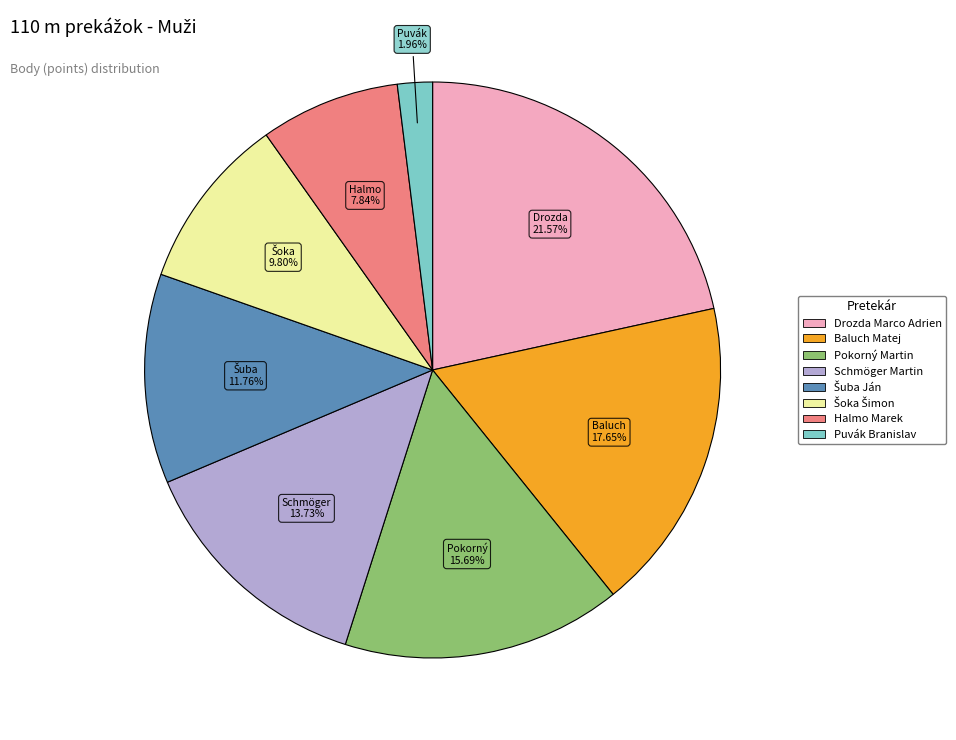

To the nearest percent, what is the difference between the largest and smallest slice percentages?

20%